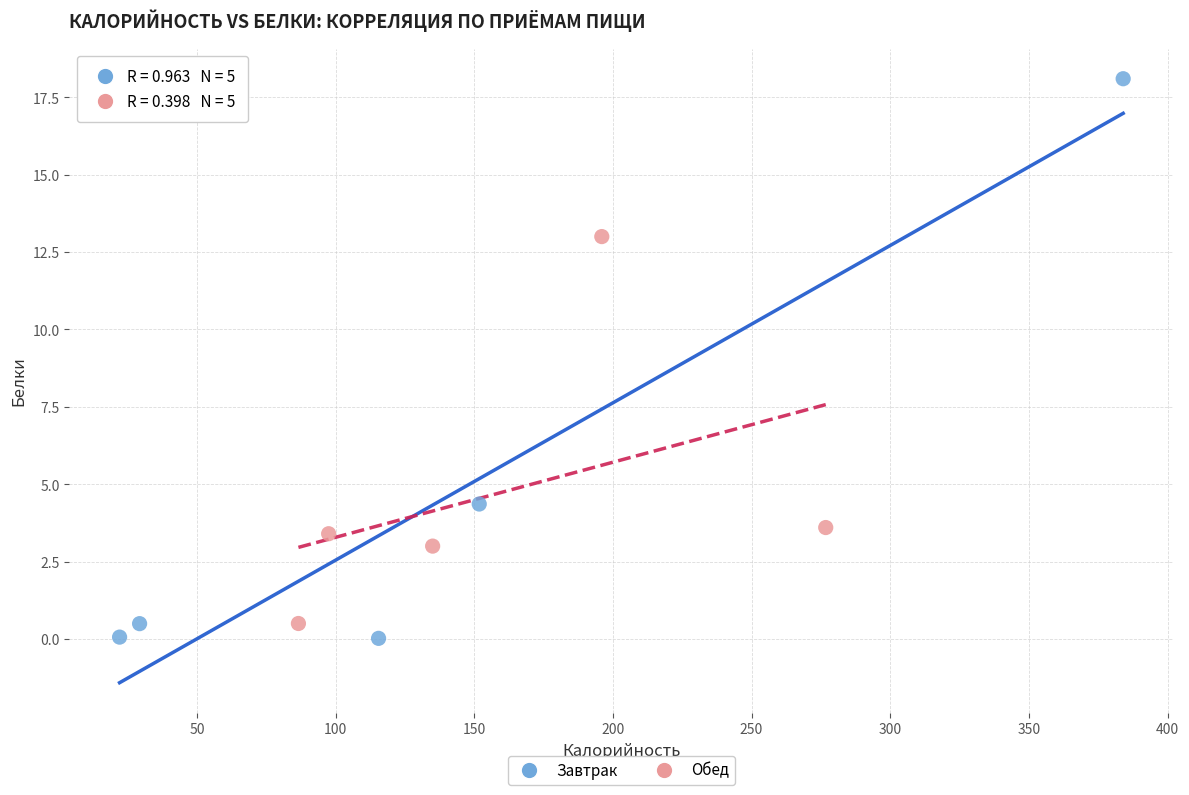

What are all the series names shown in the legend?

Завтрак, Обед